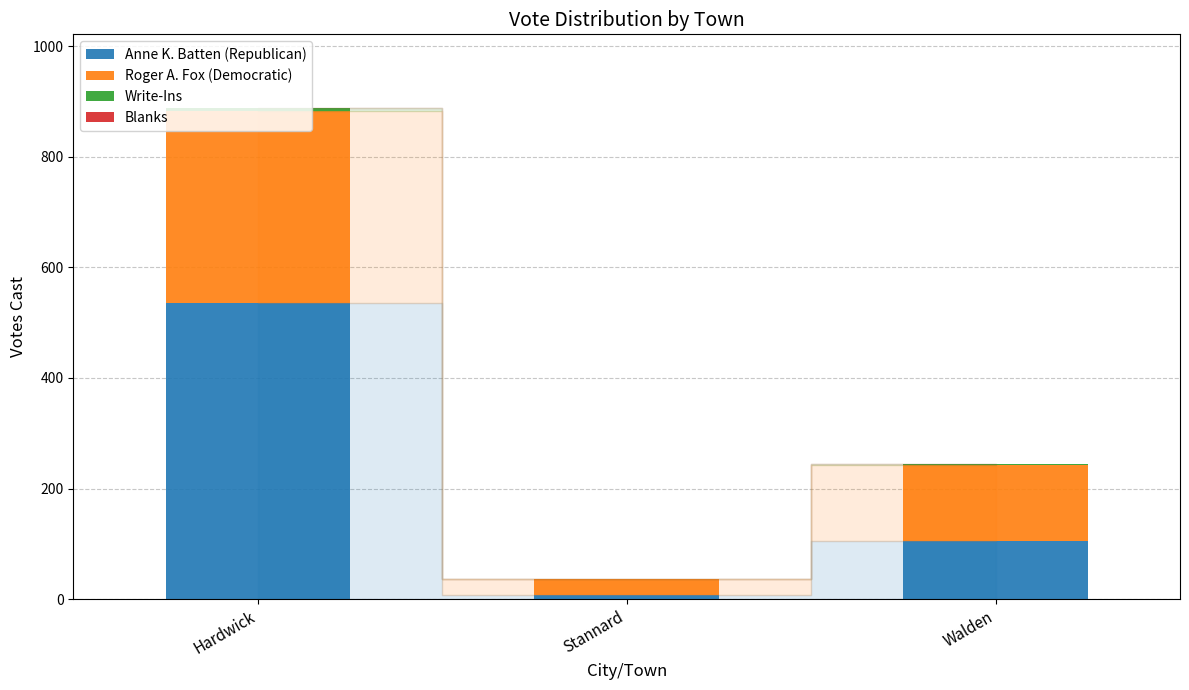

What value does the Anne K. Batten (Republican) series have at Hardwick, to the nearest 50?

550